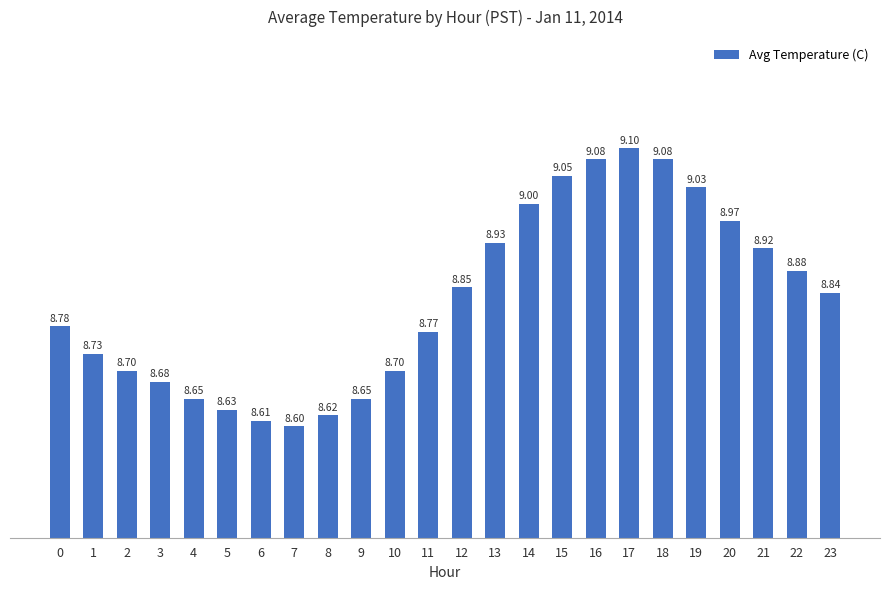

What is the greatest value displayed?

9.1